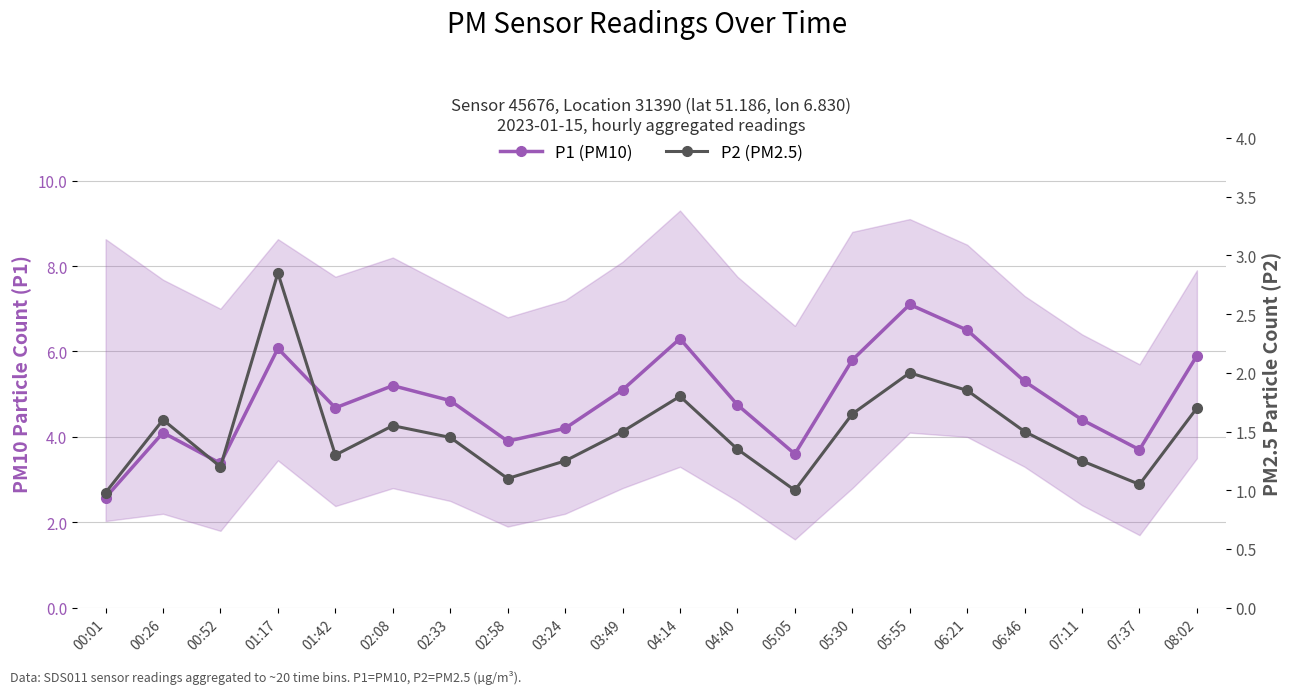

The P2 (PM2.5) series shows 1.6 at 05:30. True or false?

True